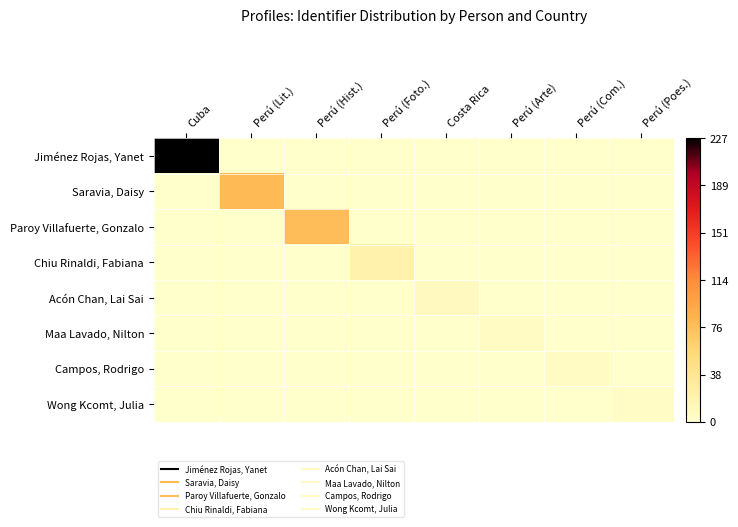

Reading left to right, transcribe all the data shown in this chart.

Jiménez Rojas, Yanet: Cuba=1.0	Perú (Lit.)=0.0	Perú (Hist.)=0.0	Perú (Foto.)=0.0	Costa Rica=0.0	Perú (Arte)=0.0	Perú (Com.)=0.0	Perú (Poes.)=0.0
Saravia, Daisy: Cuba=0.0	Perú (Lit.)=0.3	Perú (Hist.)=0.0	Perú (Foto.)=0.0	Costa Rica=0.0	Perú (Arte)=0.0	Perú (Com.)=0.0	Perú (Poes.)=0.0
Paroy Villafuerte, Gonzalo: Cuba=0.0	Perú (Lit.)=0.0	Perú (Hist.)=0.3	Perú (Foto.)=0.0	Costa Rica=0.0	Perú (Arte)=0.0	Perú (Com.)=0.0	Perú (Poes.)=0.0
Chiu Rinaldi, Fabiana: Cuba=0.0	Perú (Lit.)=0.0	Perú (Hist.)=0.0	Perú (Foto.)=0.1	Costa Rica=0.0	Perú (Arte)=0.0	Perú (Com.)=0.0	Perú (Poes.)=0.0
Acón Chan, Lai Sai: Cuba=0.0	Perú (Lit.)=0.0	Perú (Hist.)=0.0	Perú (Foto.)=0.0	Costa Rica=0.0	Perú (Arte)=0.0	Perú (Com.)=0.0	Perú (Poes.)=0.0
Maa Lavado, Nilton: Cuba=0.0	Perú (Lit.)=0.0	Perú (Hist.)=0.0	Perú (Foto.)=0.0	Costa Rica=0.0	Perú (Arte)=0.0	Perú (Com.)=0.0	Perú (Poes.)=0.0
Campos, Rodrigo: Cuba=0.0	Perú (Lit.)=0.0	Perú (Hist.)=0.0	Perú (Foto.)=0.0	Costa Rica=0.0	Perú (Arte)=0.0	Perú (Com.)=0.0	Perú (Poes.)=0.0
Wong Kcomt, Julia: Cuba=0.0	Perú (Lit.)=0.0	Perú (Hist.)=0.0	Perú (Foto.)=0.0	Costa Rica=0.0	Perú (Arte)=0.0	Perú (Com.)=0.0	Perú (Poes.)=0.0